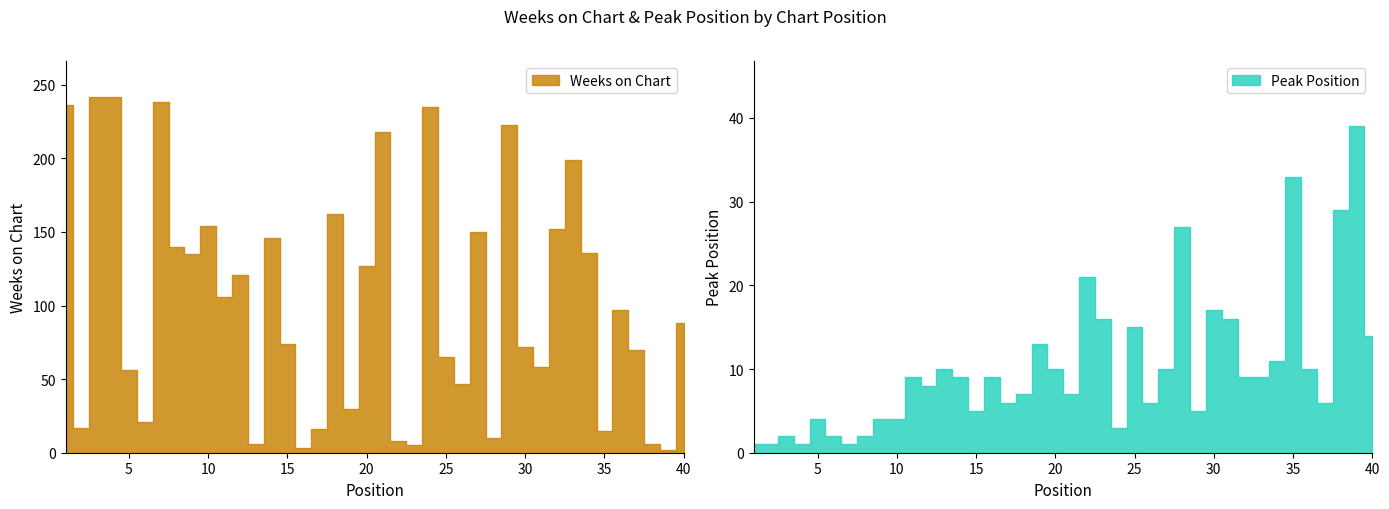

Which has a higher value, 2 or 38?

2